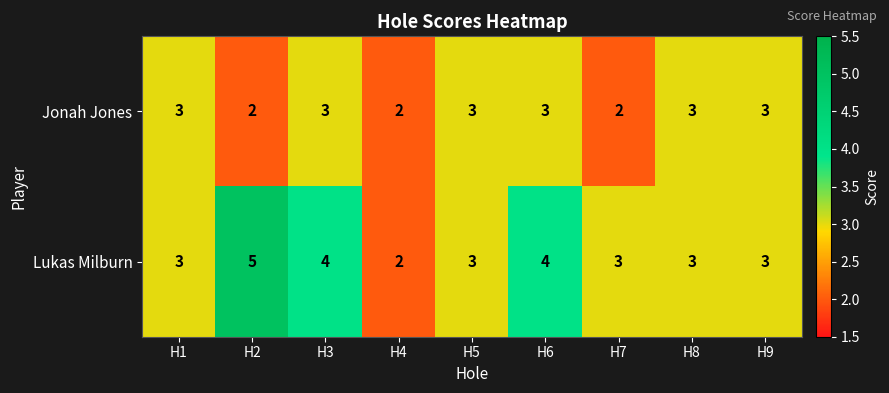

Reading left to right, transcribe all the data shown in this chart.

Jonah Jones: 3	2	3	2	3	3	2	3	3
Lukas Milburn: 3	5	4	2	3	4	3	3	3